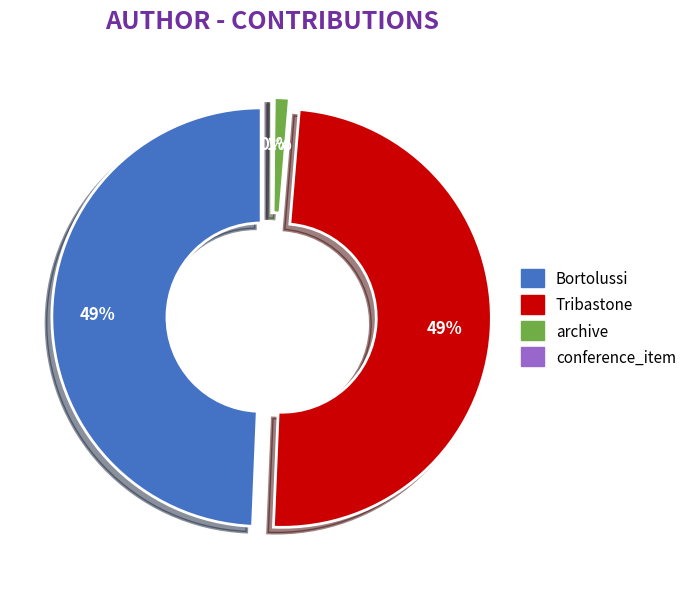

Is Bortolussi the majority of the pie?

No